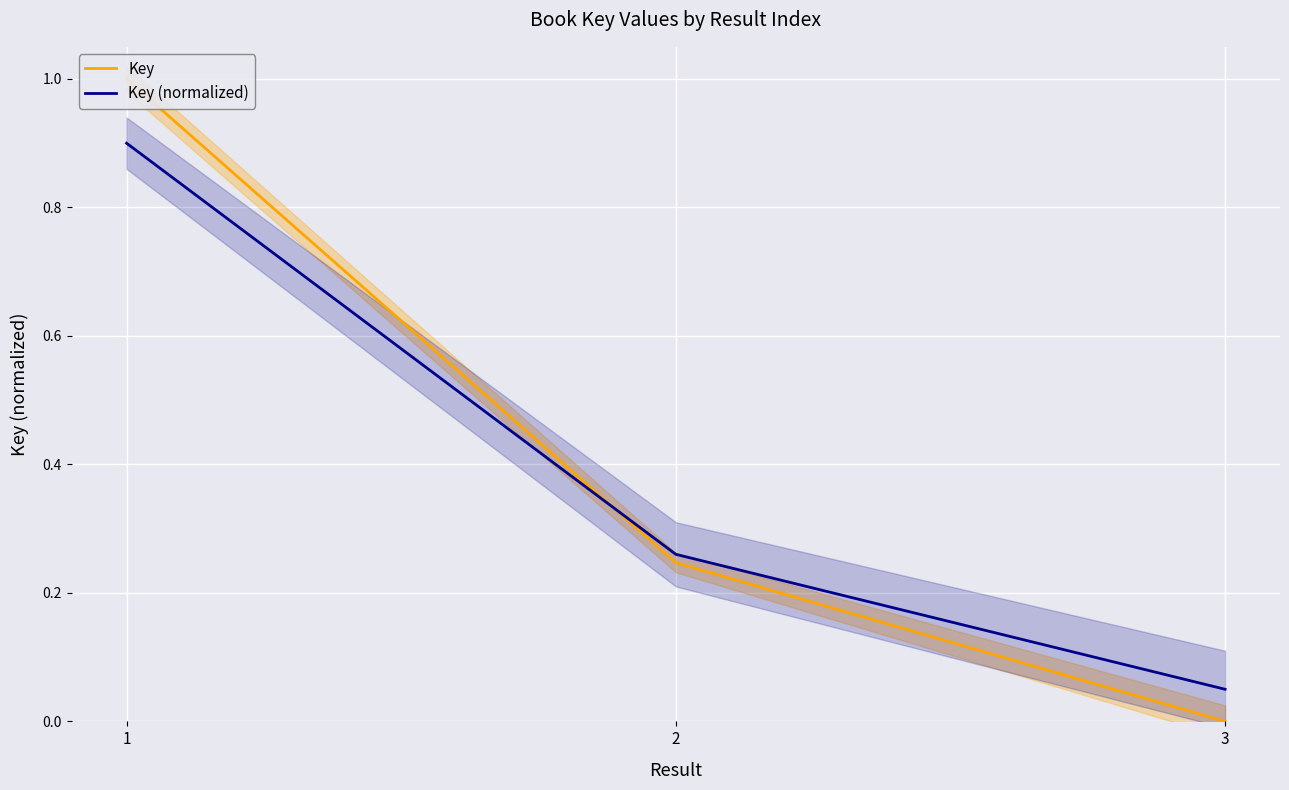

Which series changed the most between 1 and 2?

Key